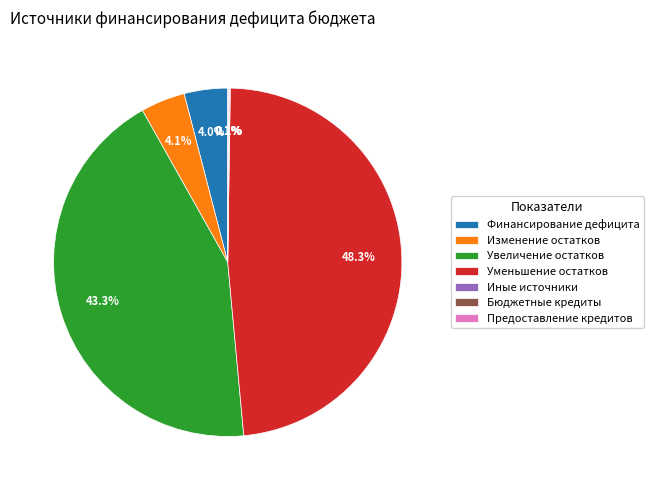

What portion of the pie excludes Финансирование дефицита?

96.0%